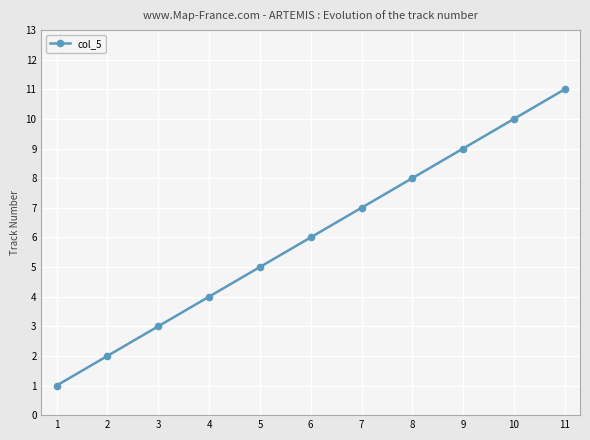

What value does the data have at 6?

6